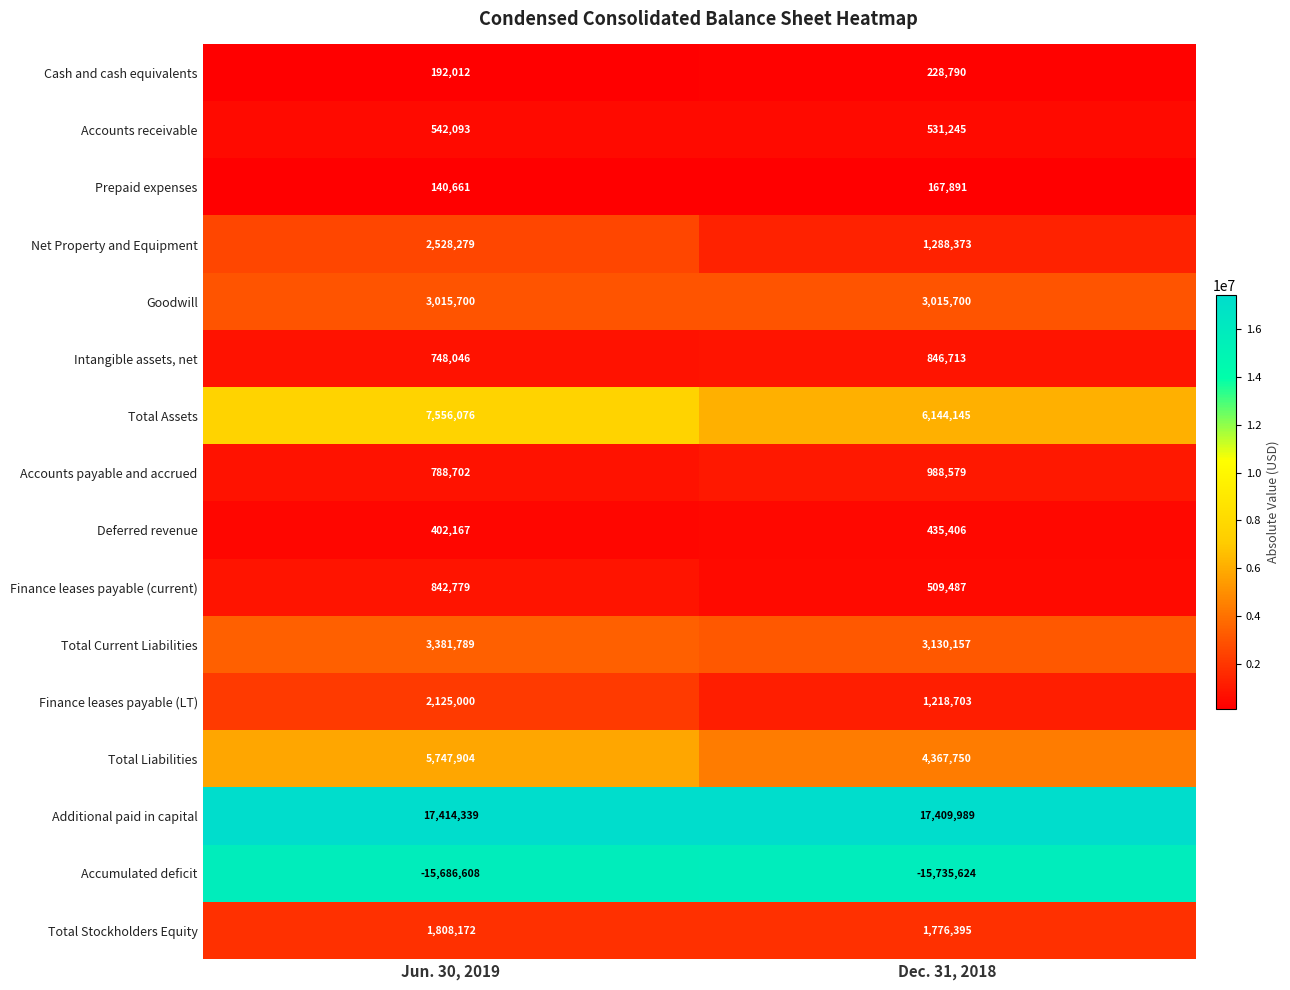

The Deferred revenue series shows 587793 at Jun. 30, 2019. True or false?

False